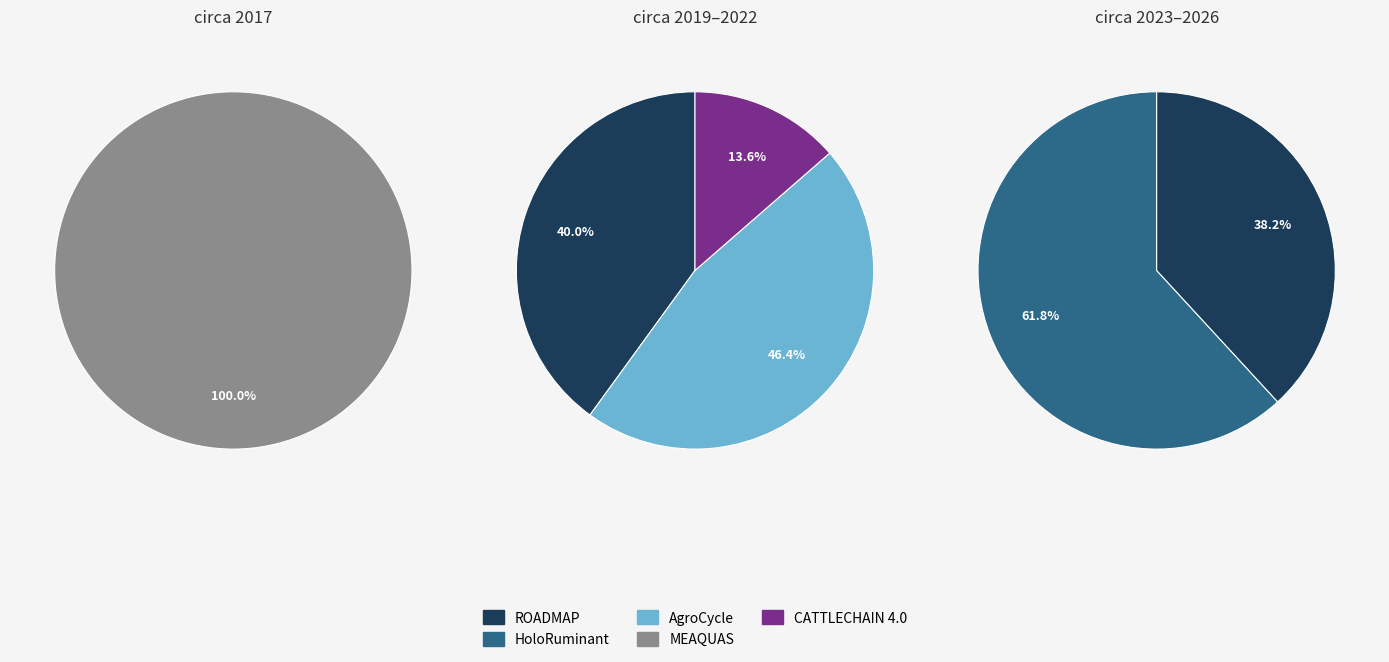

How many segments does this pie chart have?

5